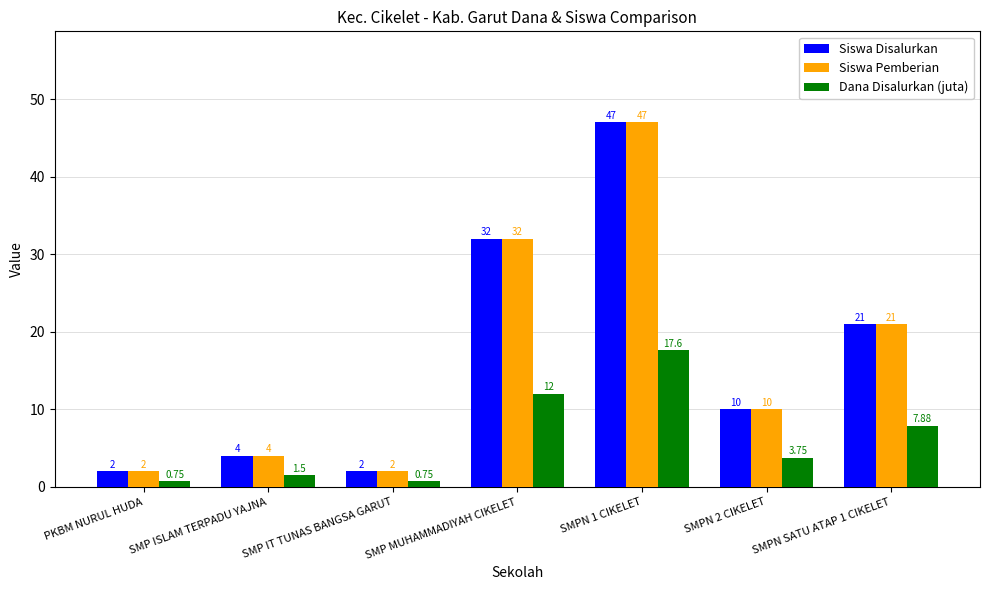

What is the average value of the Siswa Disalurkan series?

16.9